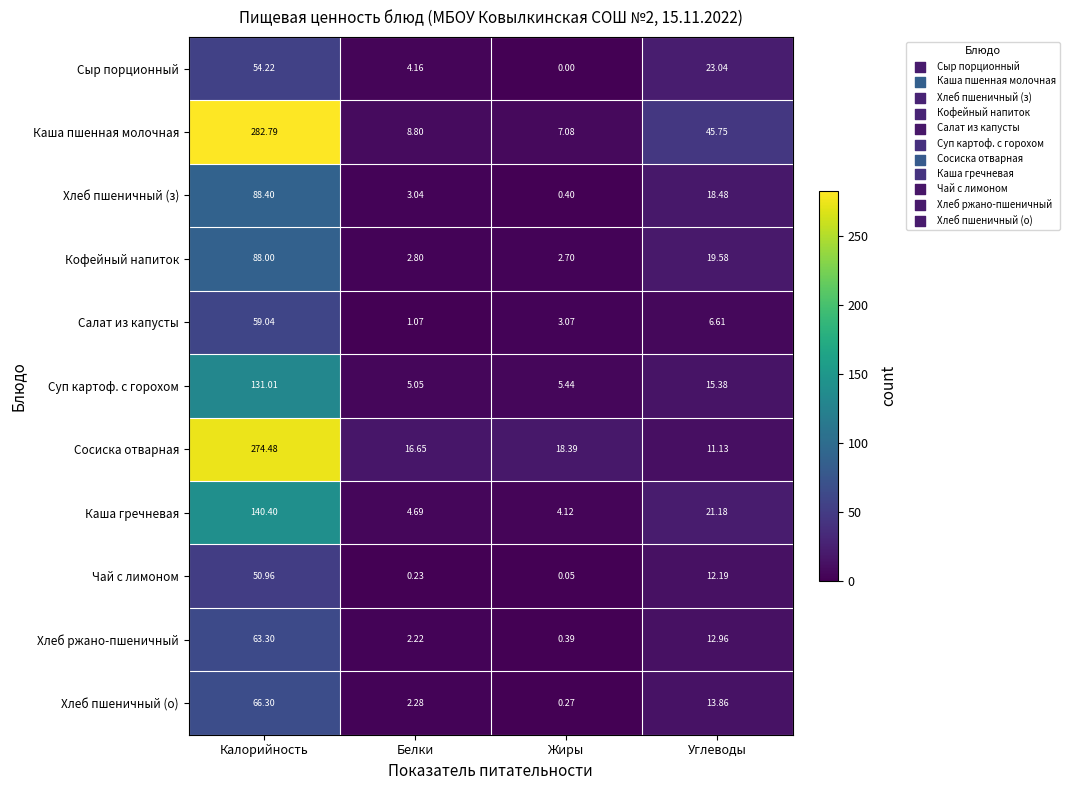

Which label corresponds to the largest value in the chart?

Калорийность